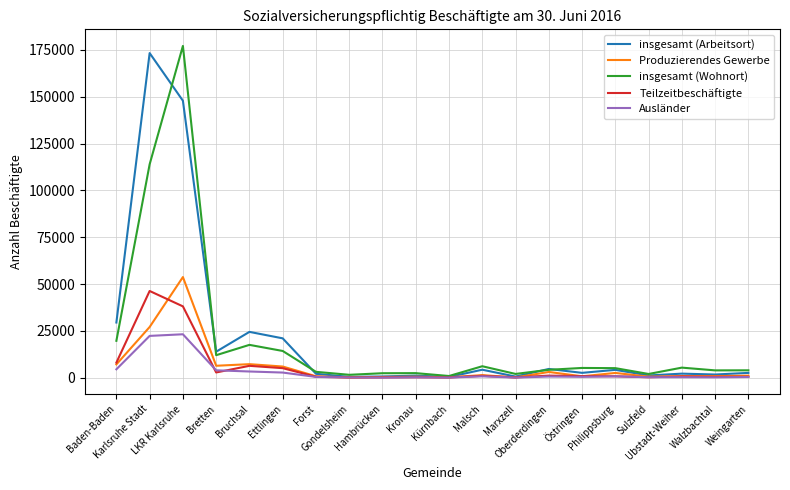

What is the difference between the maximum and minimum values in the insgesamt (Wohnort) series?

176239